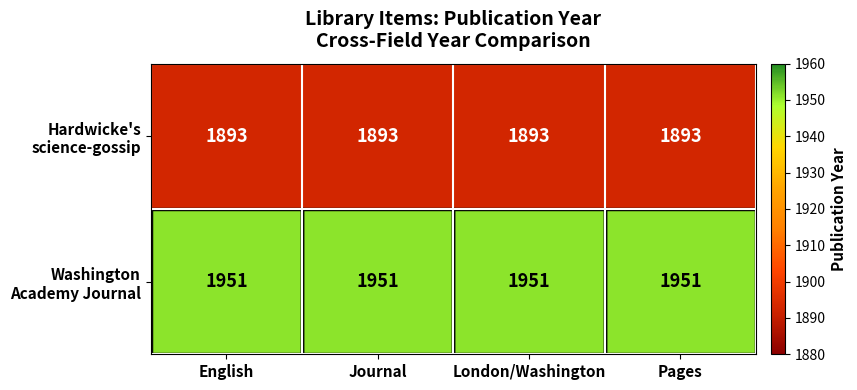

At how many categories does at least one series exceed 1934?

4